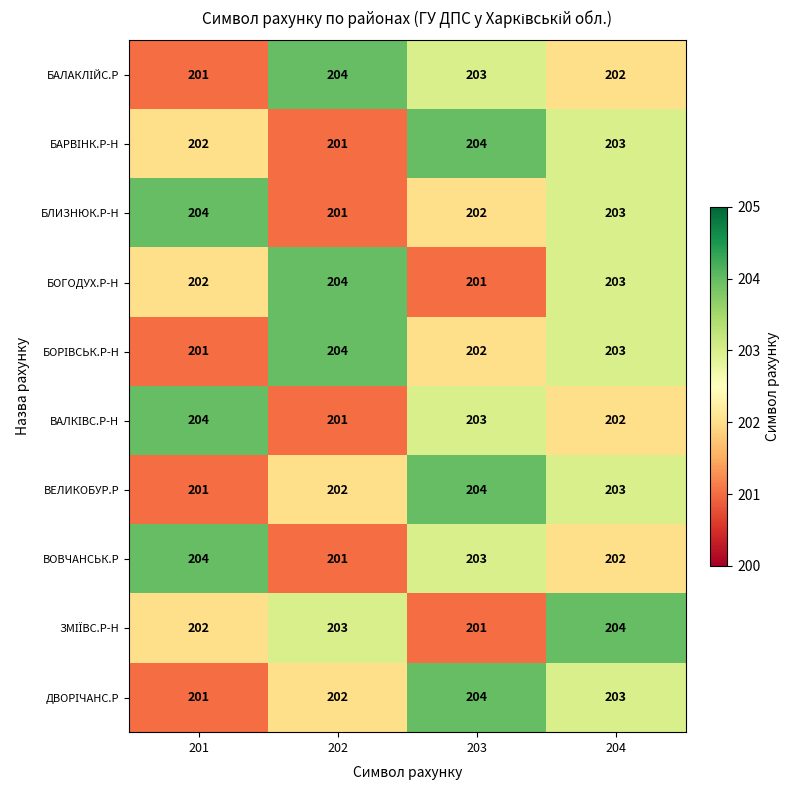

What is the difference between the highest and lowest values at 203?

3